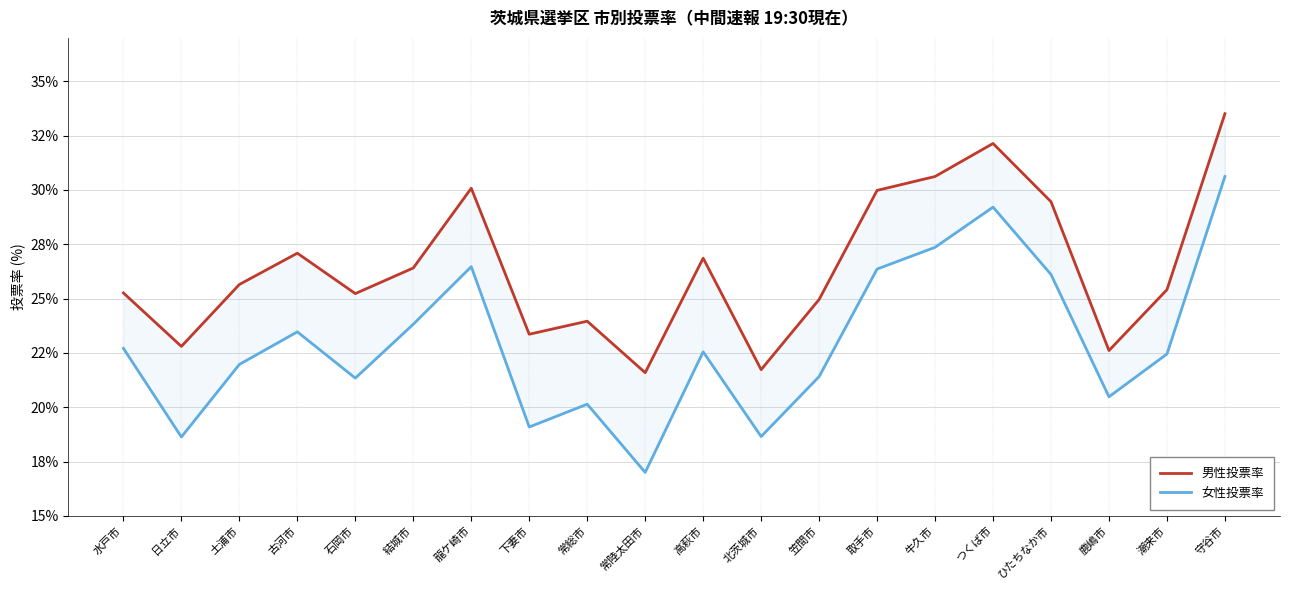

What is the value of the 男性投票率 point at the 17th from the left?

29.5